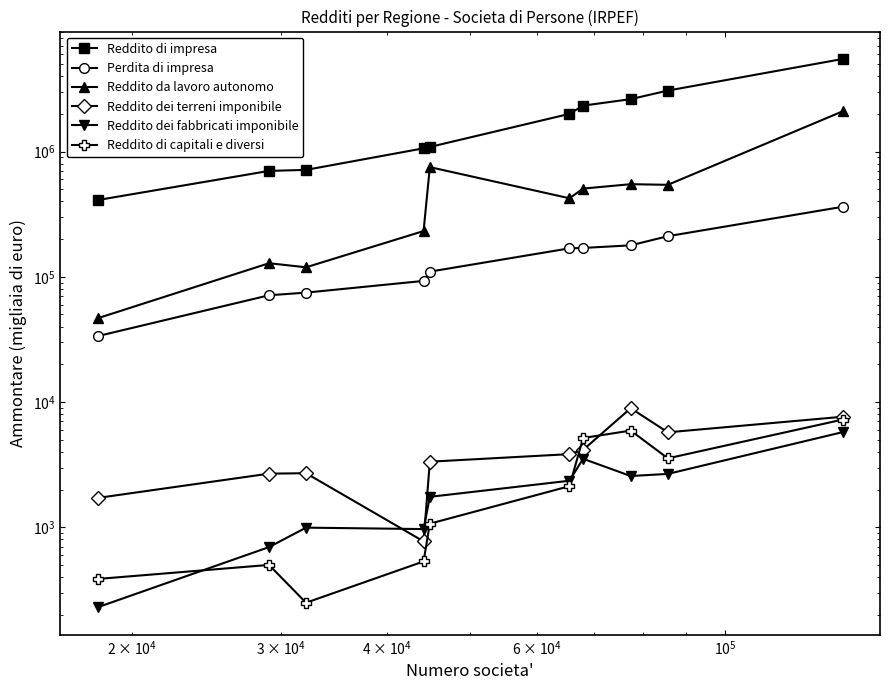

True or false: Reddito dei terreni imponibile has more than 1 points higher than both neighbors.

True